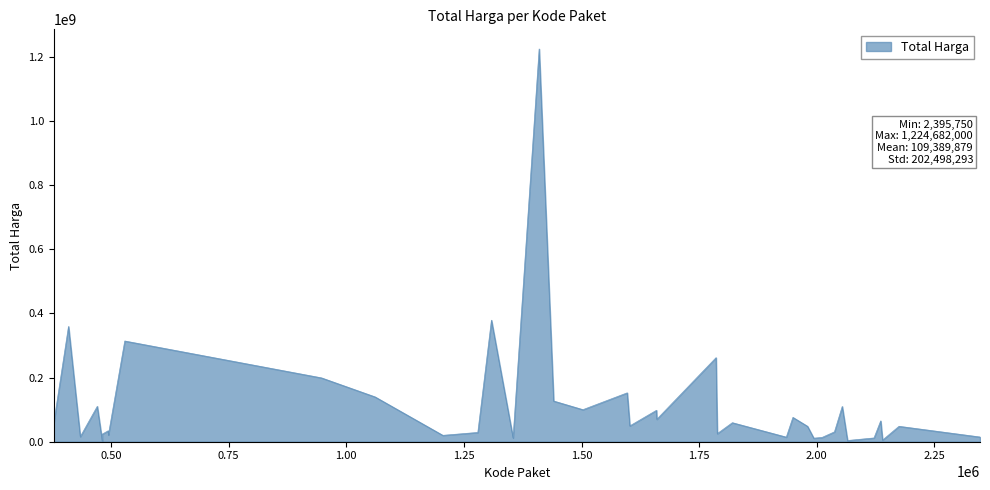

What is the greatest value displayed?

1224682000